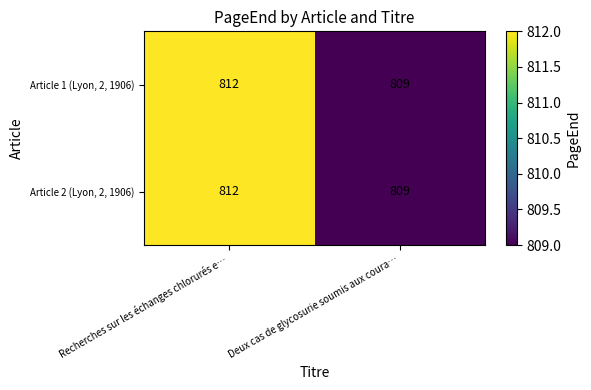

Reading left to right, what are all the values shown in this chart?

Article 1 (Lyon, 2, 1906): 812	809
Article 2 (Lyon, 2, 1906): 812	809